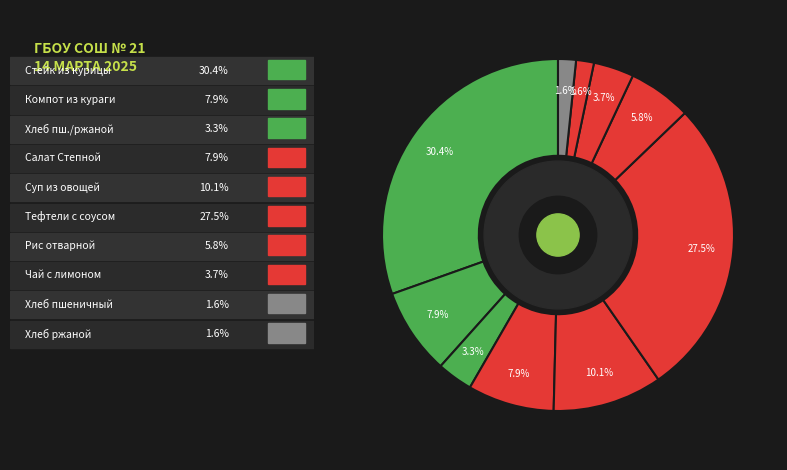

How many slices are in this pie chart?

10